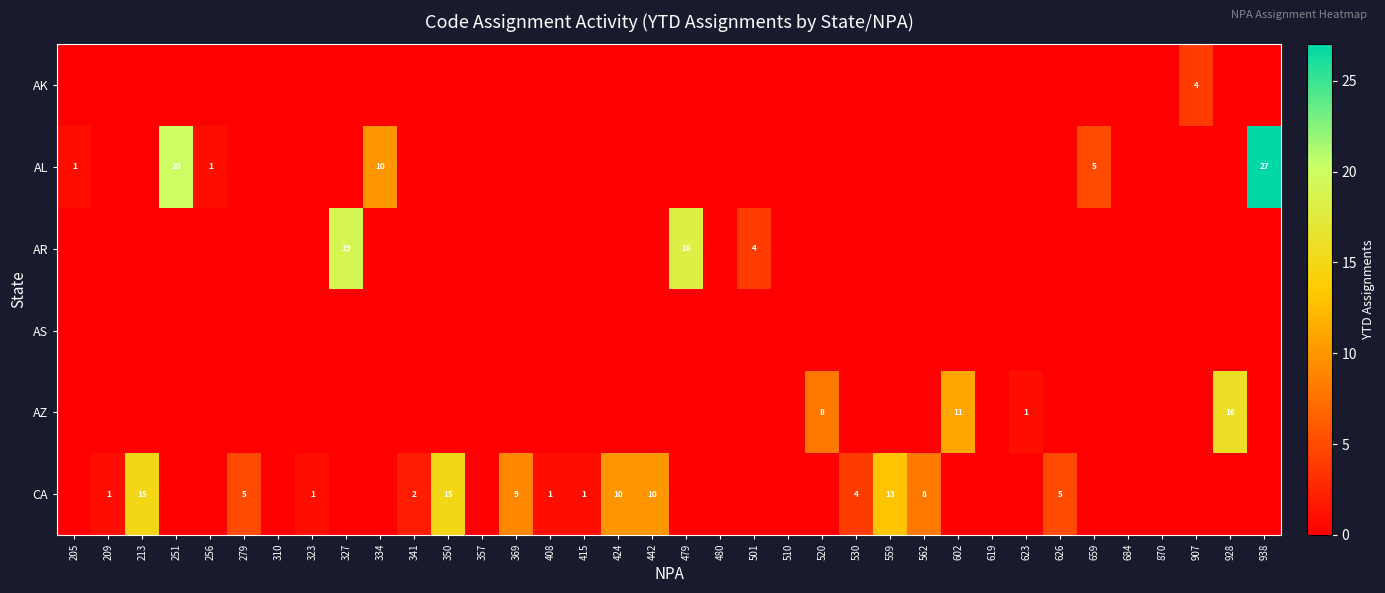

At which category does the chart reach its peak across all series?

938